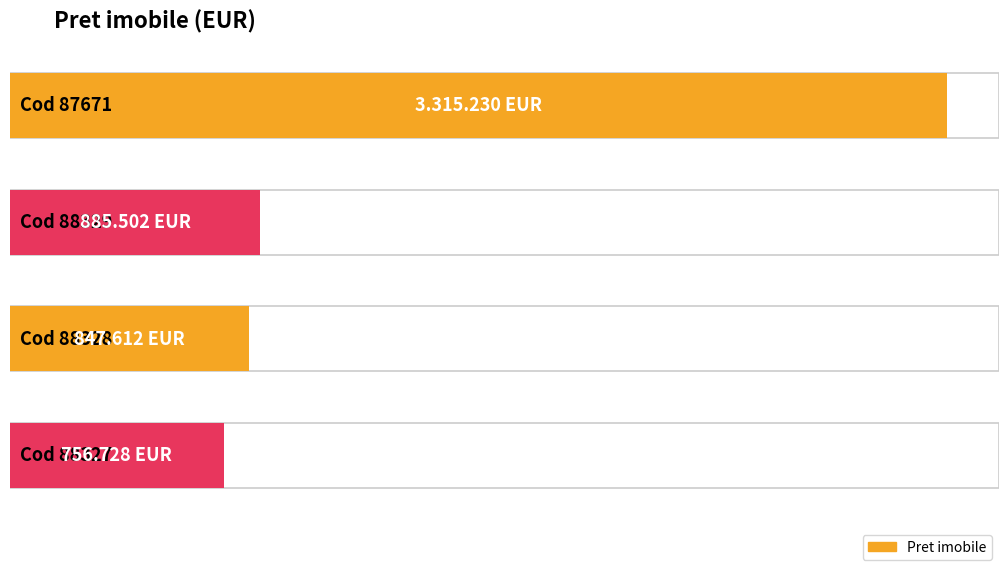

Which category has the lowest value across all series?

88327